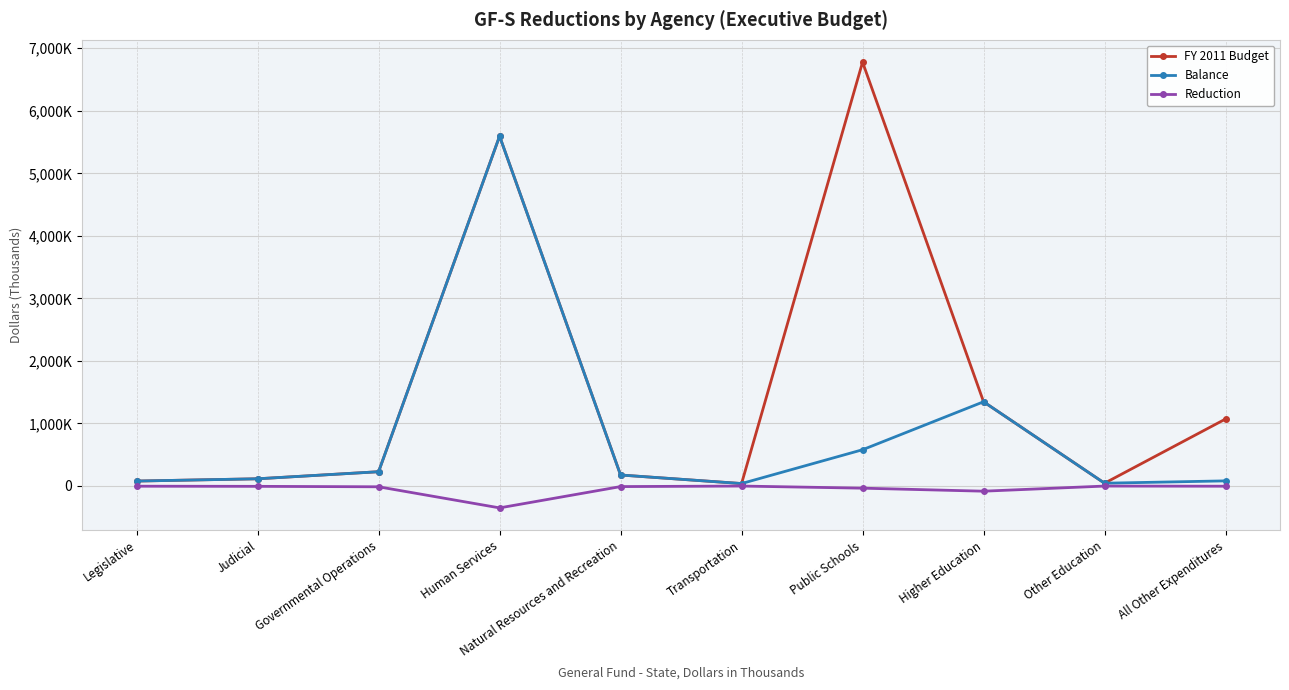

Which series has the largest total across all categories?

FY 2011 Budget